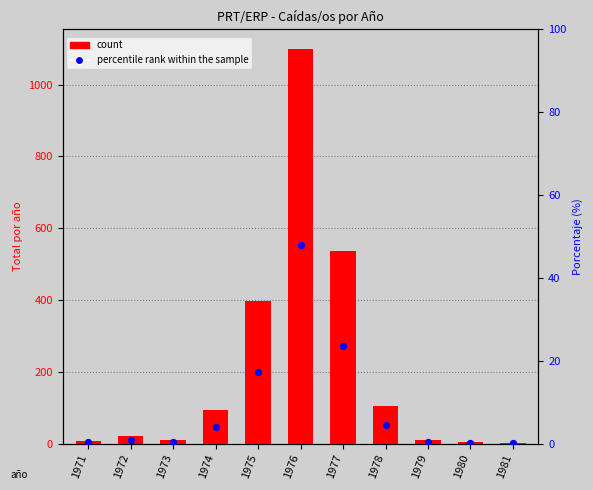

At how many categories does at least one series exceed 837?

1